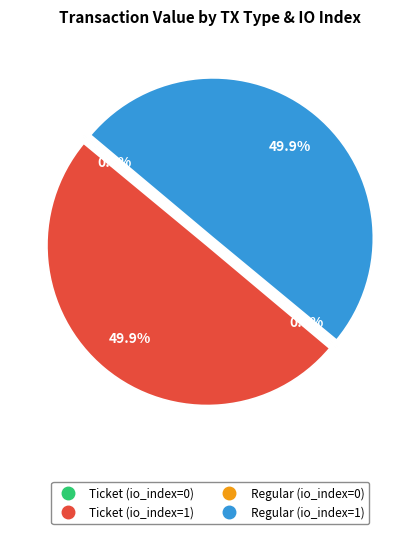

How much of the chart is everything except Ticket (io_index=1)?

50.0%